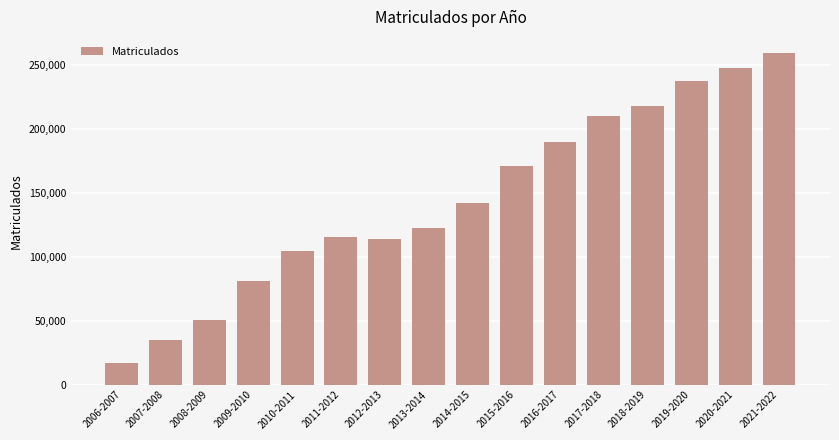

What is the difference between the maximum and minimum values?

242382